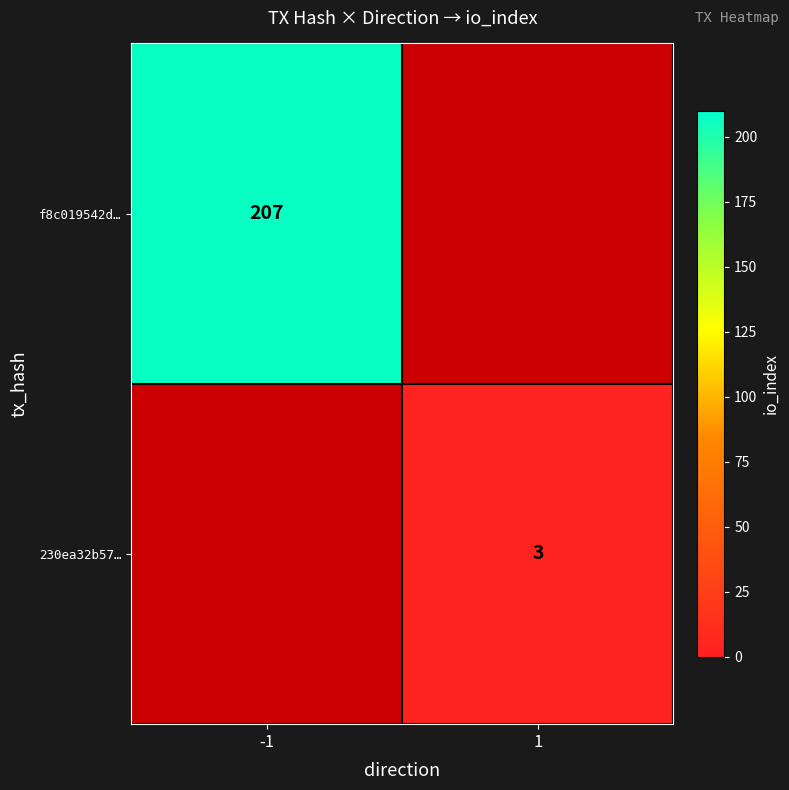

How many series are shown in this chart?

2